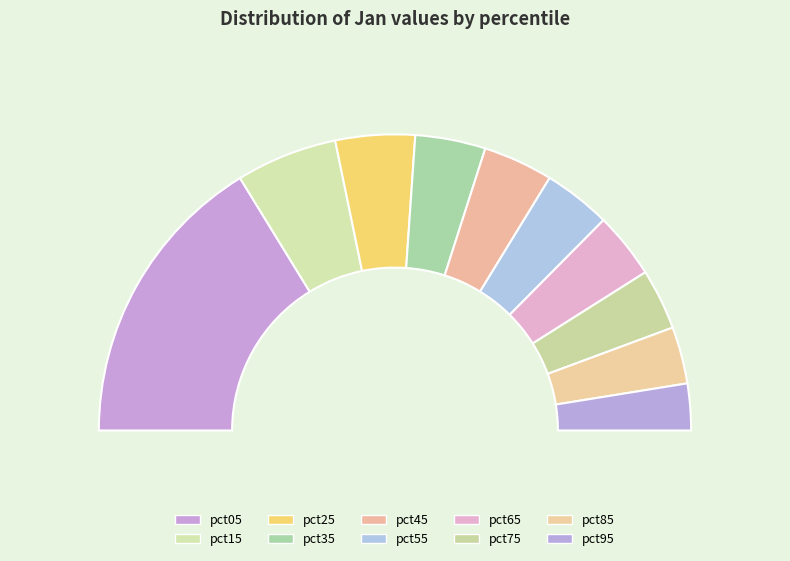

Count the number of slices in the pie.

10